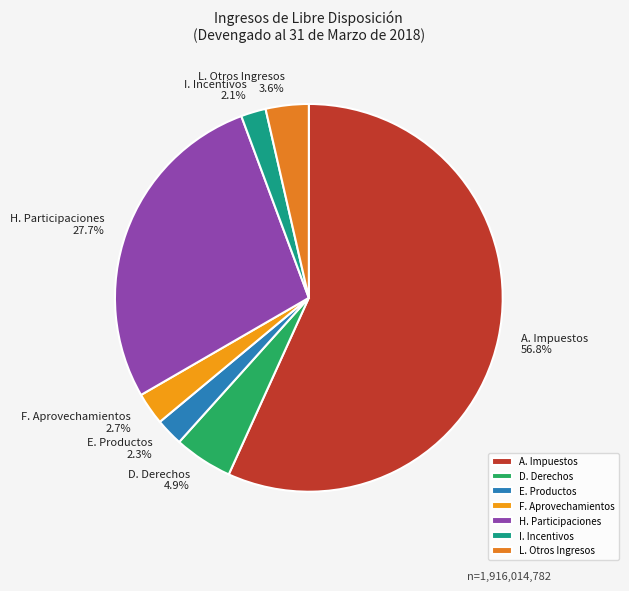

To the nearest percent, what is the average slice percentage?

14%